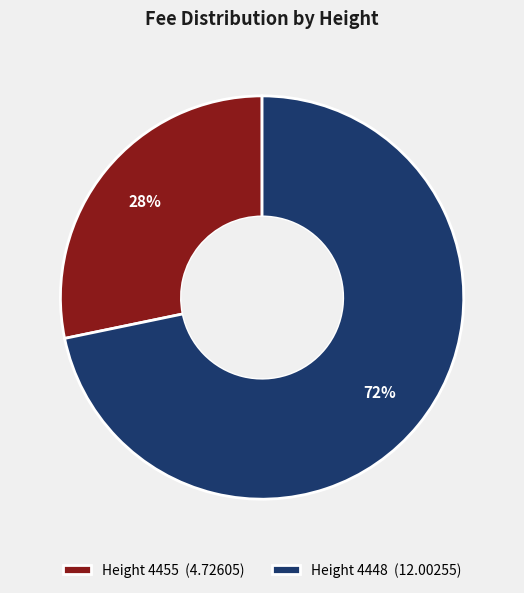

Do Height 4448 (12.00255) and Height 4455 (4.72605) together represent more than half of the pie?

Yes